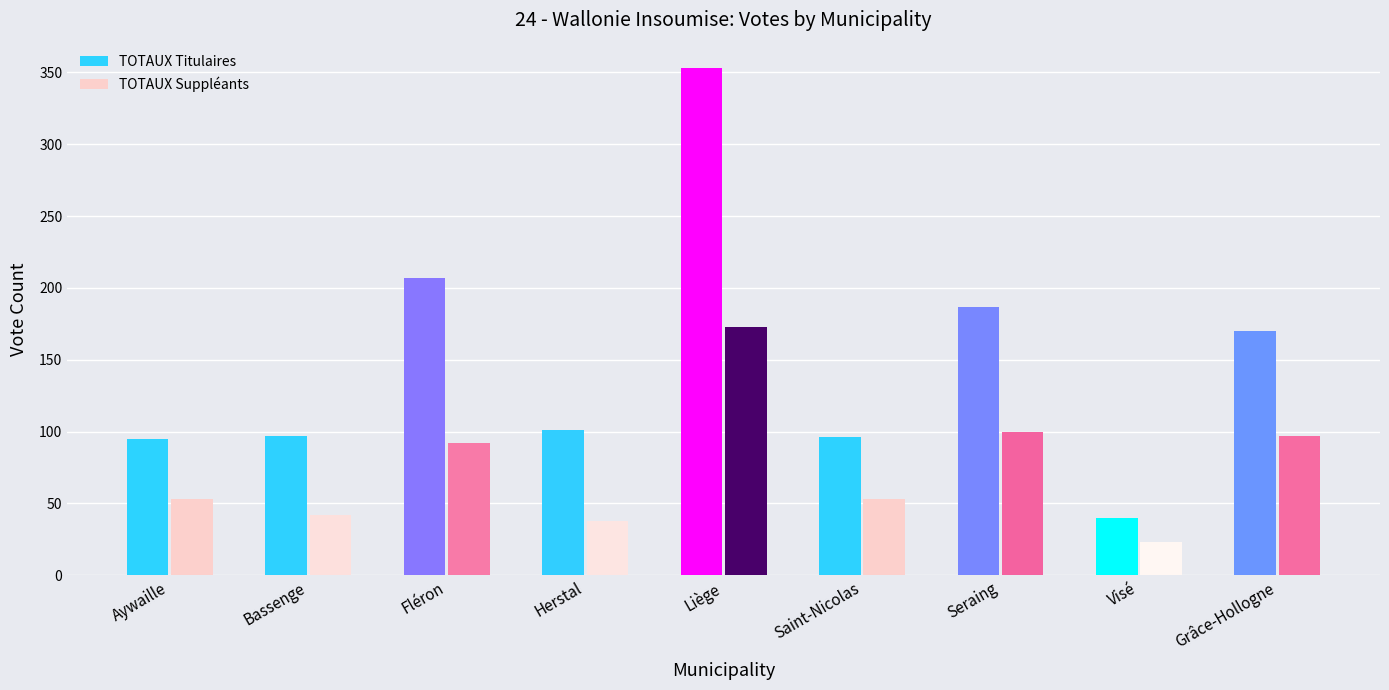

What is the maximum value for TOTAUX Titulaires?

353